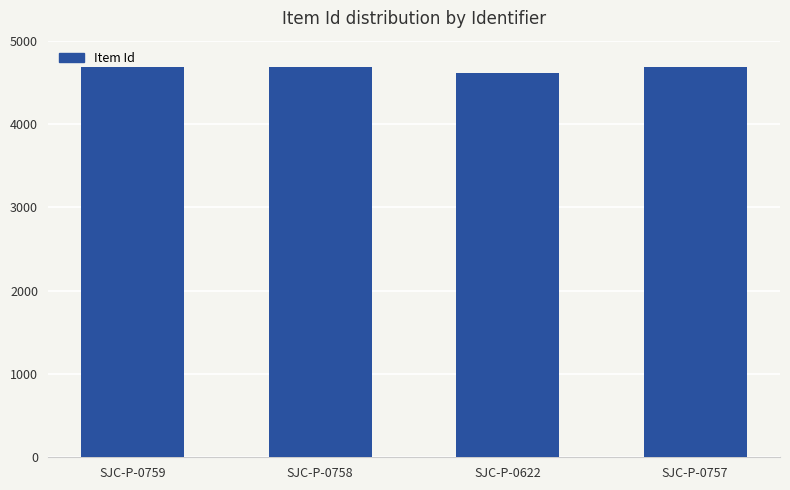

What is the greatest value displayed?

4682